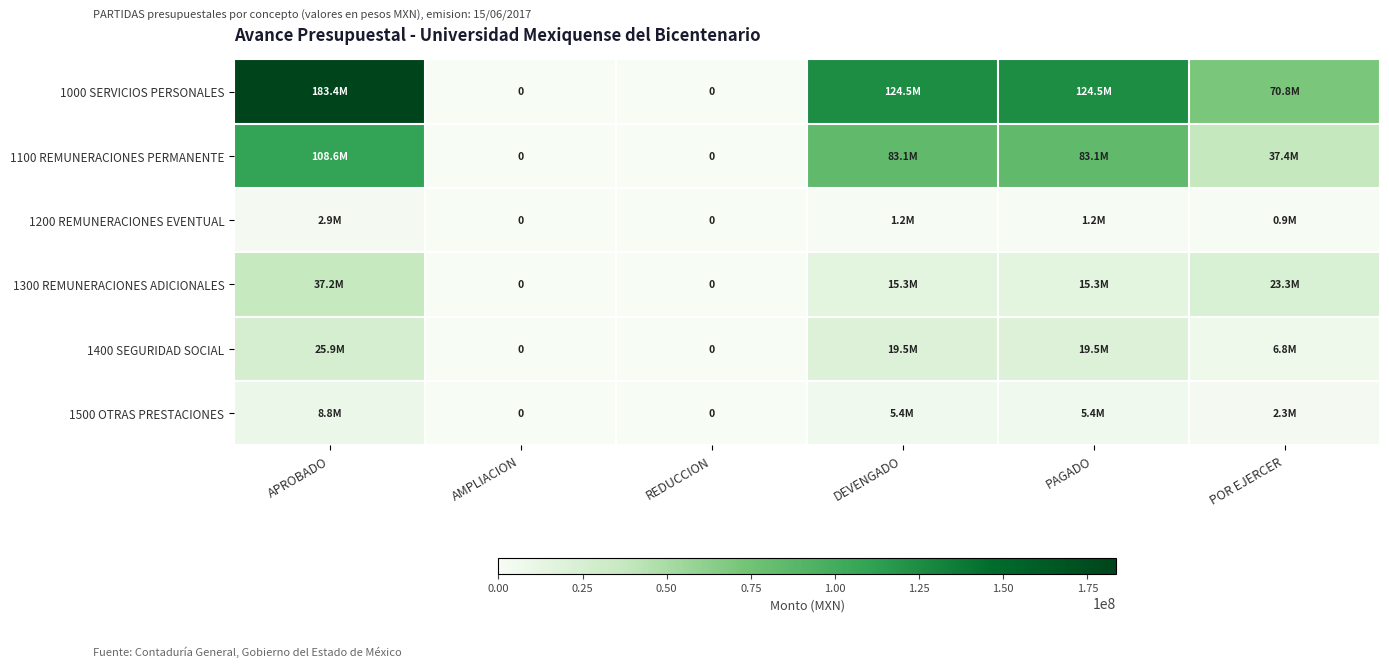

What is the highest value of the 1400 SEGURIDAD SOCIAL series?

25921789.0